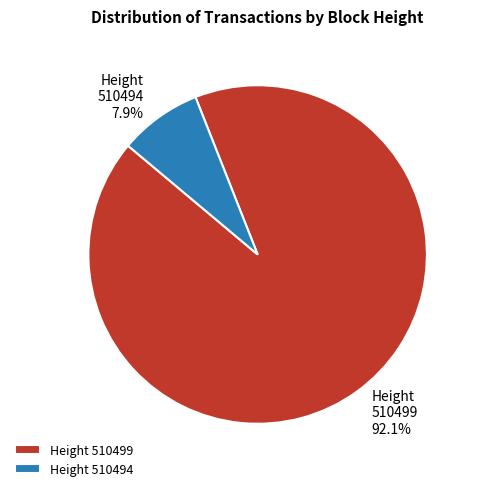

How many segments does this pie chart have?

2